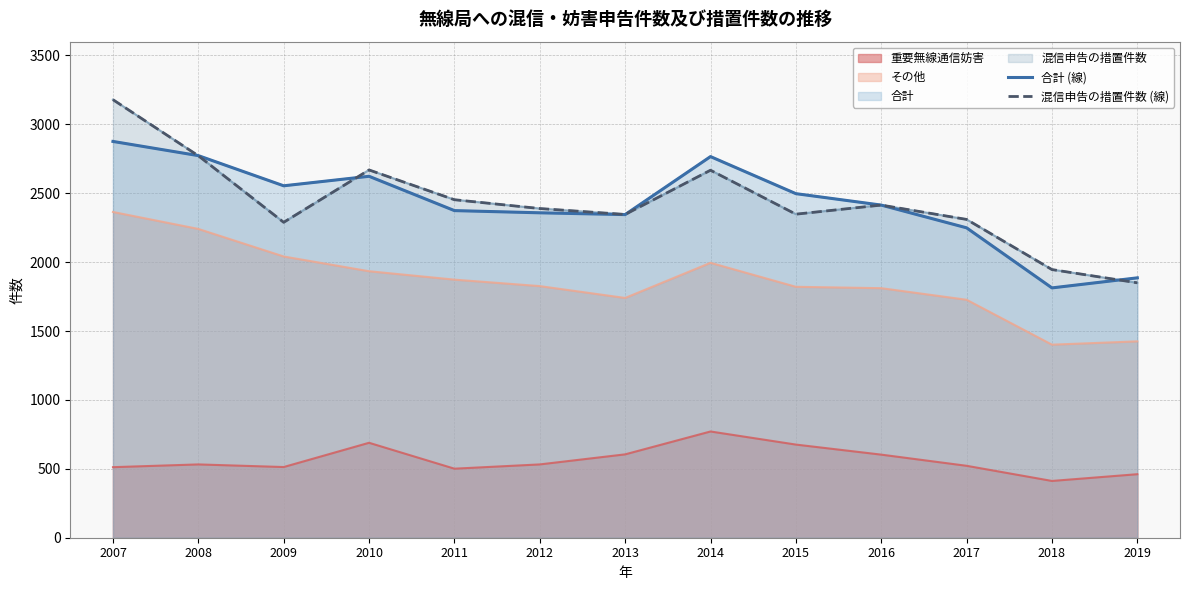

What is the value of the 混信申告の措置件数 (線) point at the 12th from the left?

1946